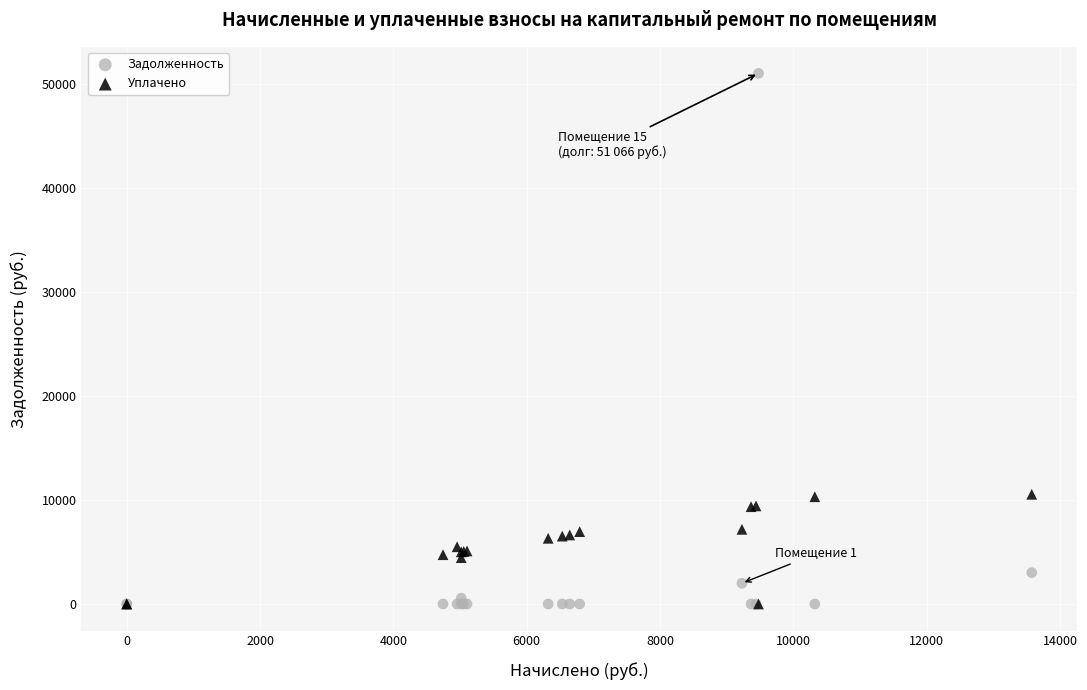

What are all the series names shown in the legend?

Задолженность, Уплачено